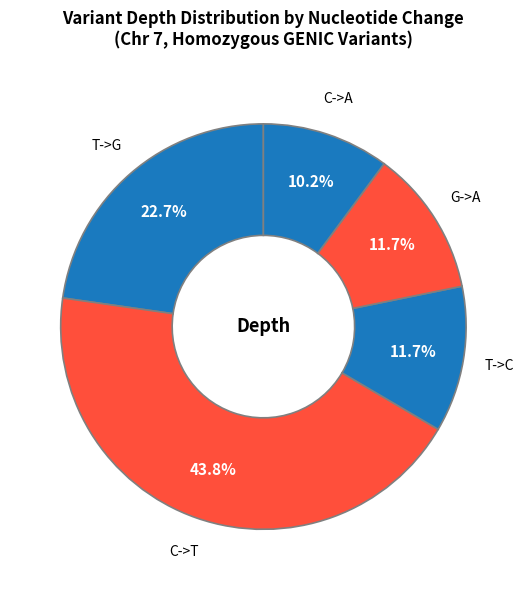

Which category has the smallest portion of the pie?

C->A